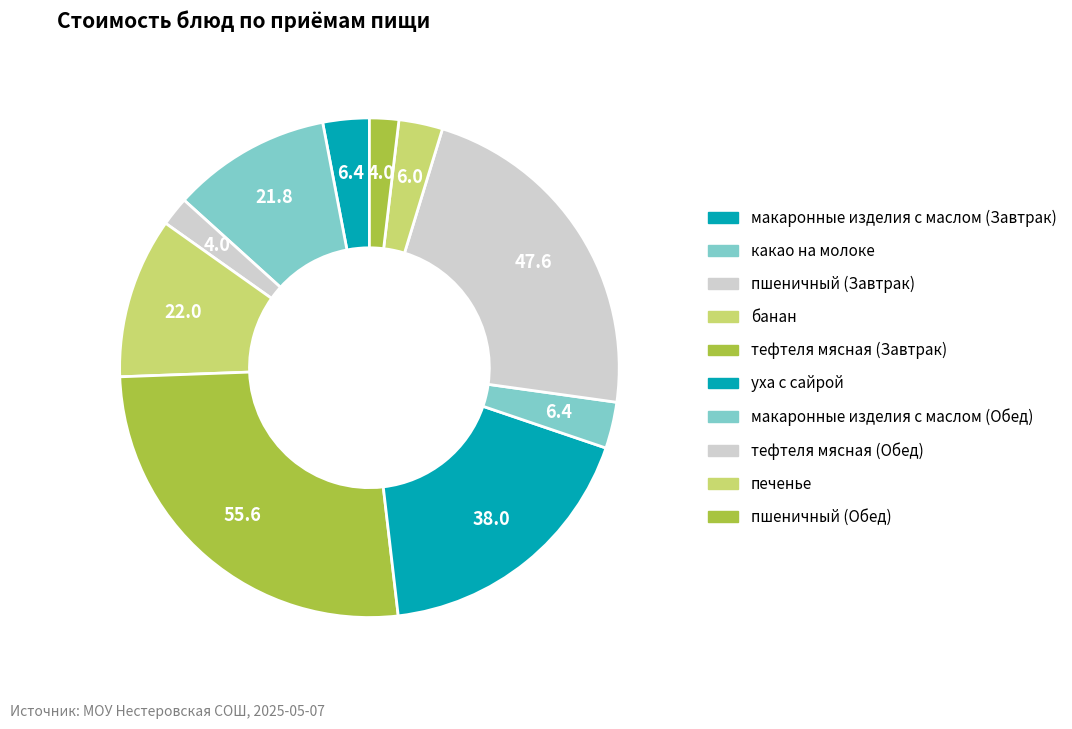

Which category has the smallest portion of the pie?

пшеничный (Завтрак)